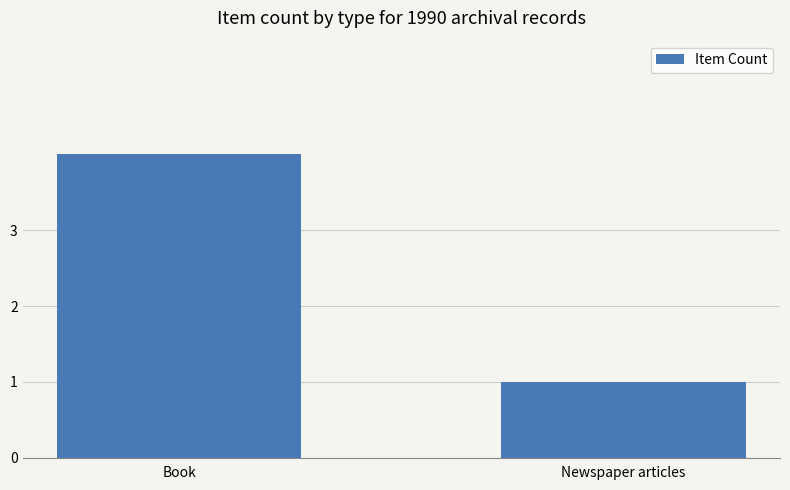

The value at Book is 6. True or false?

False